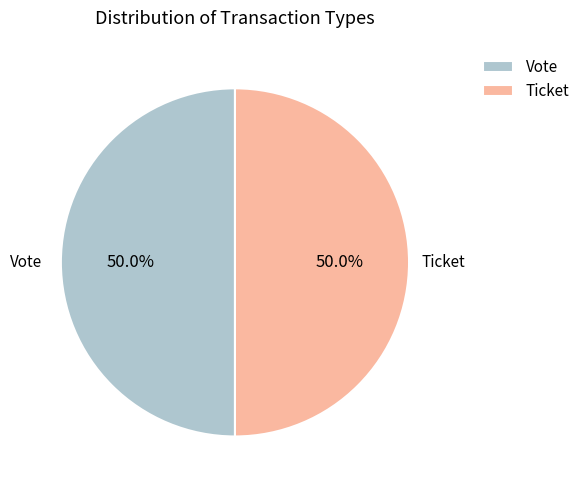

The Ticket slice represents 1% of the pie. True or false?

False